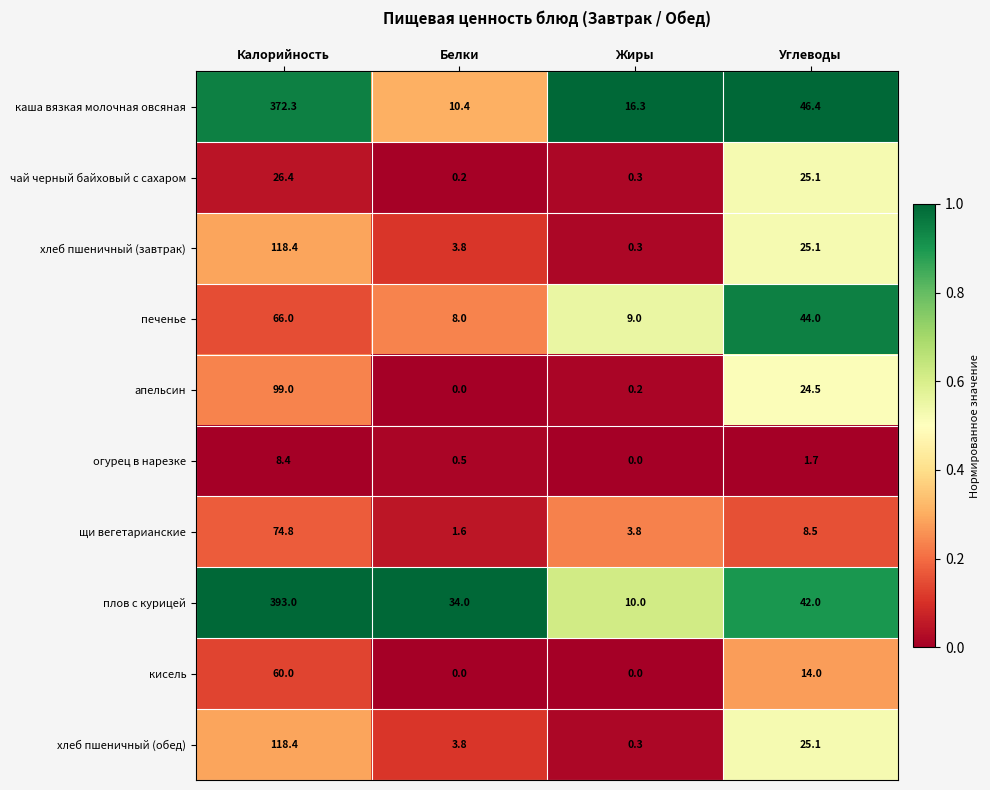

At which category is the sum across all series the highest?

Калорийность